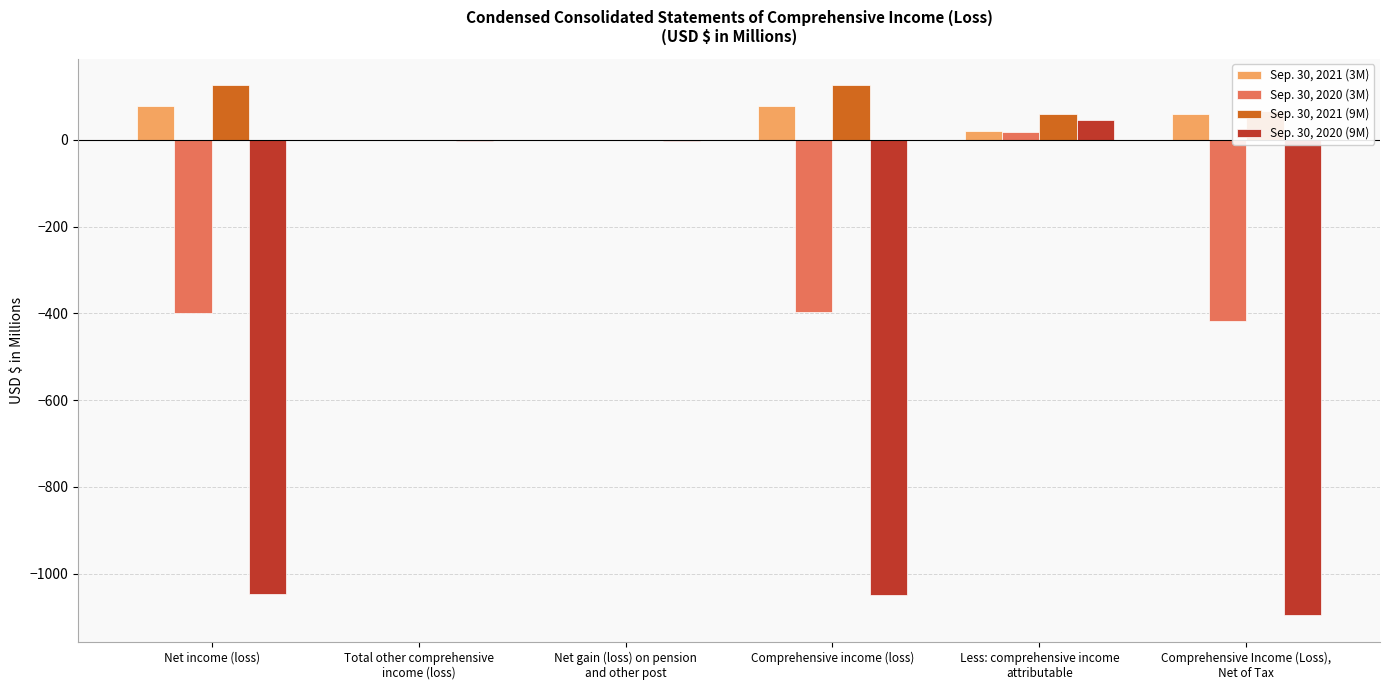

What are all the series names shown in the legend?

Sep. 30, 2021 (3M), Sep. 30, 2020 (3M), Sep. 30, 2021 (9M), Sep. 30, 2020 (9M)